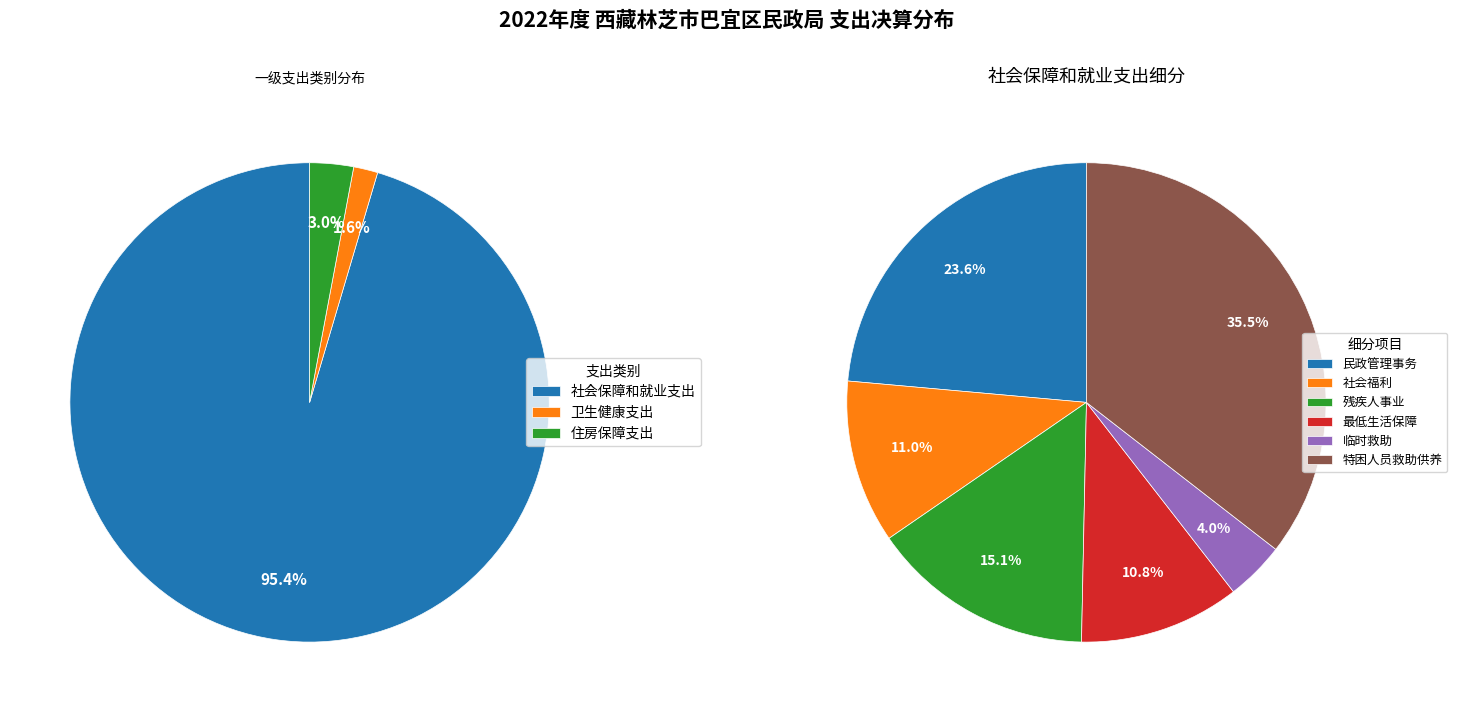

Which category has the biggest portion of the pie?

社会保障和就业支出